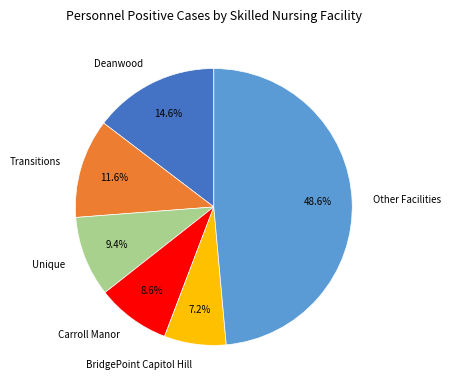

Is there any slice that represents more than half of the pie?

No